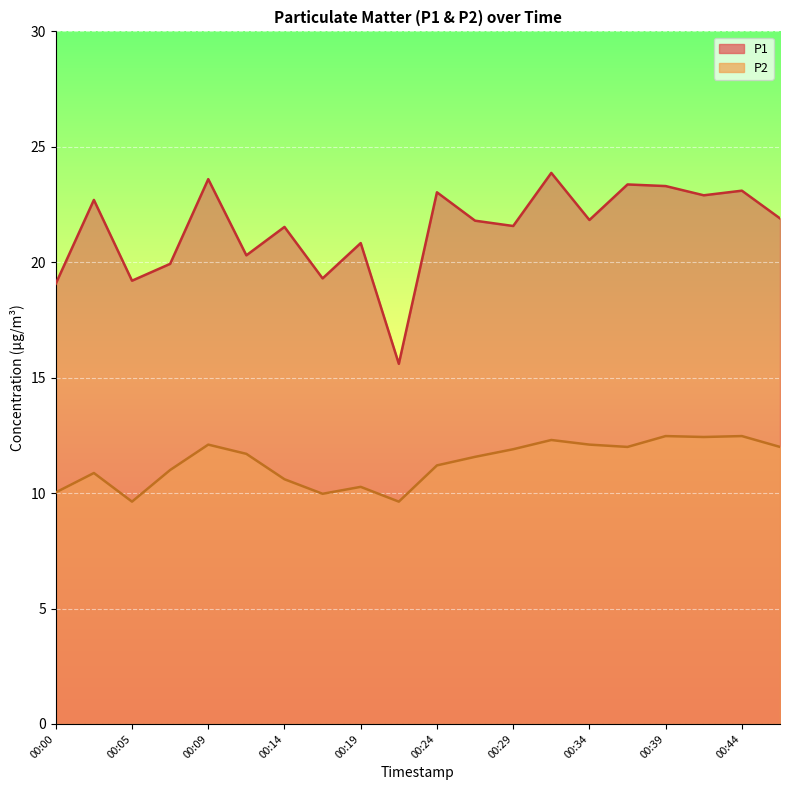

What is the minimum value shown in the chart?

9.6